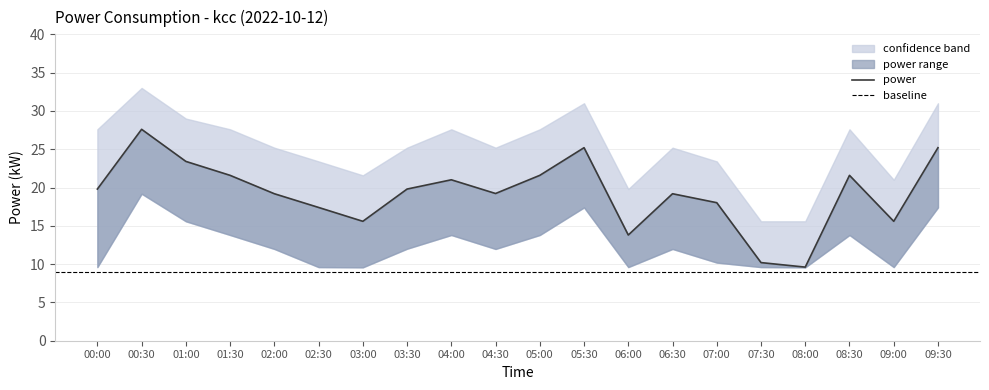

The value of upper at 01:00 is 52.0. True or false?

False